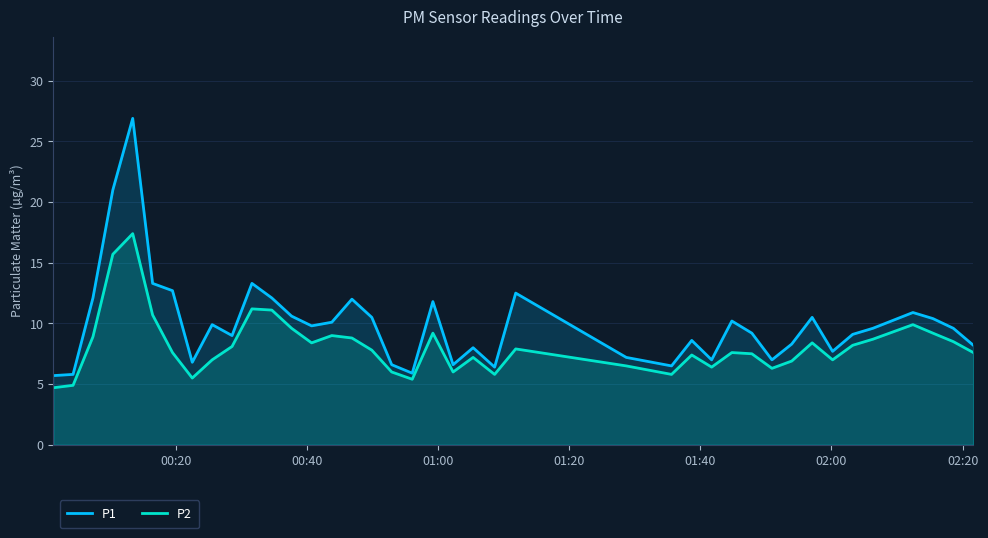

Which series has the widest spread of values?

P1